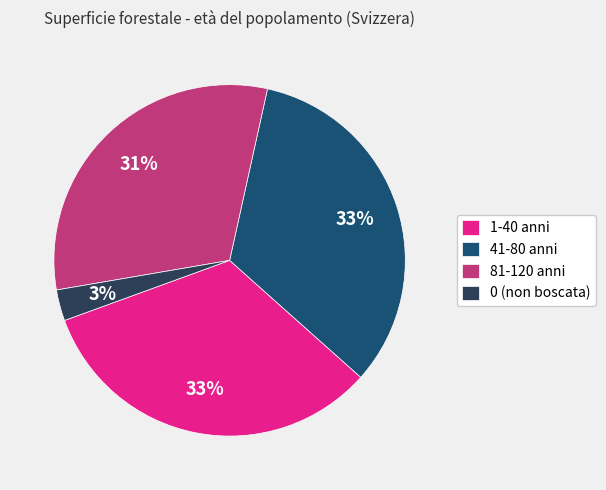

What is the smallest slice in the pie chart?

0 (non boscata)